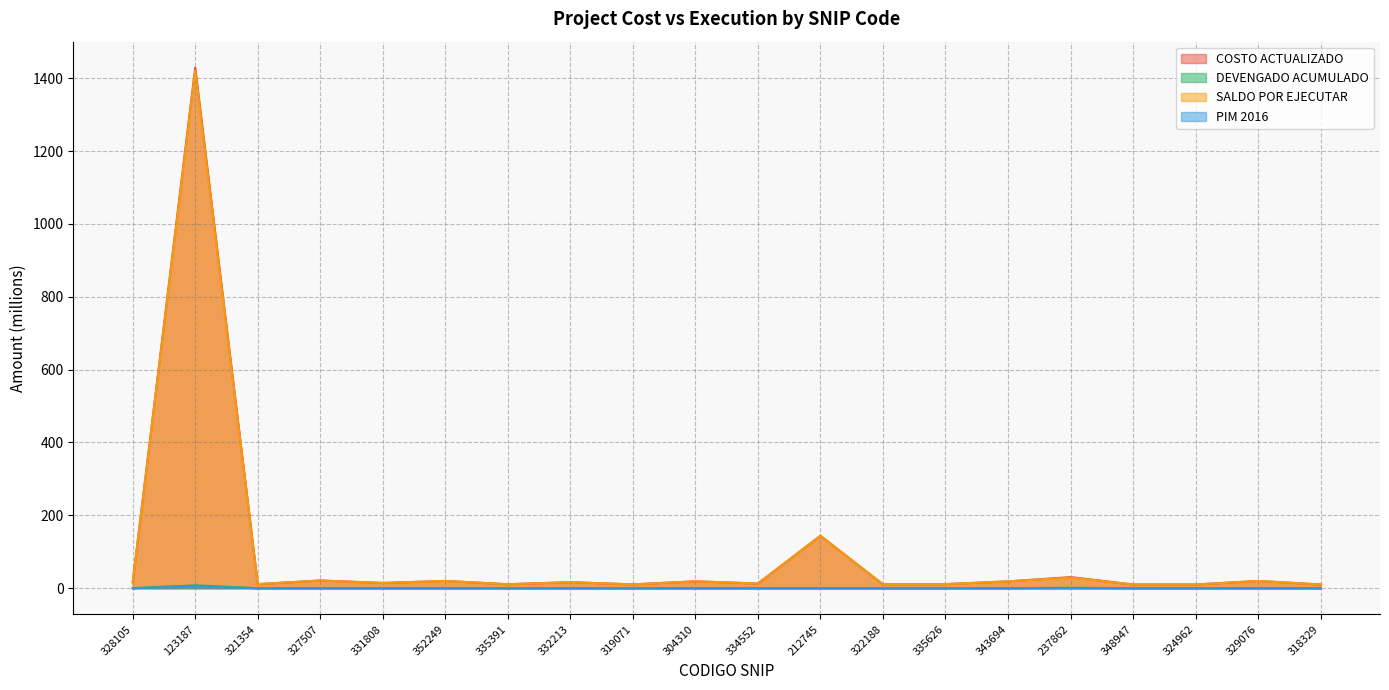

What are all the series names shown in the legend?

COSTO ACTUALIZADO, DEVENGADO ACUMULADO, SALDO POR EJECUTAR, PIM 2016